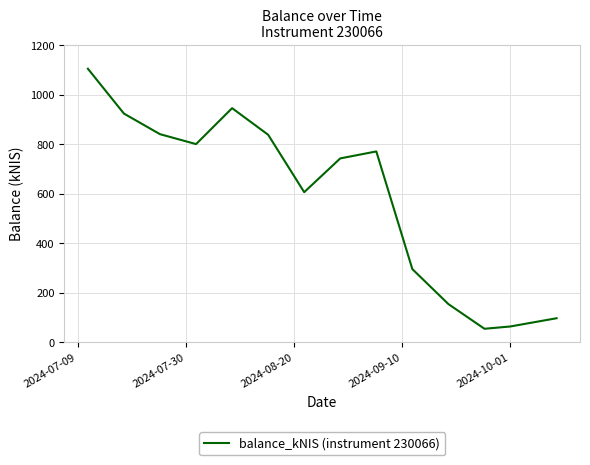

What is the minimum value shown in the chart?

55.3